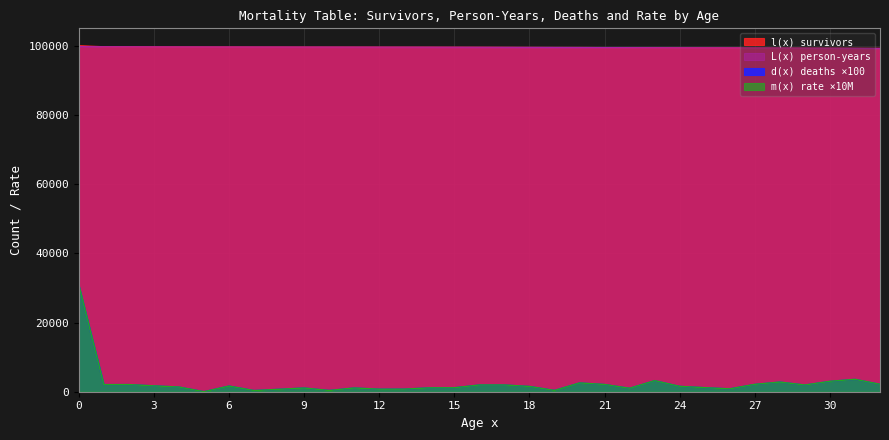

At which label does L(x) person-years reach its minimum?

32